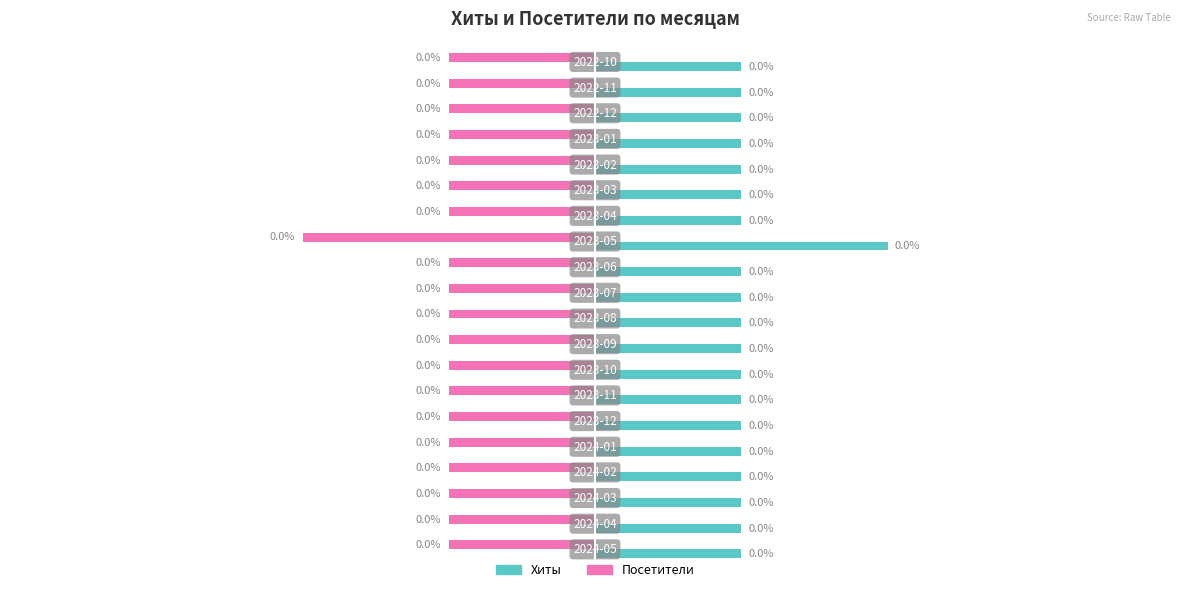

What are all the series names shown in the legend?

Хиты, Посетители